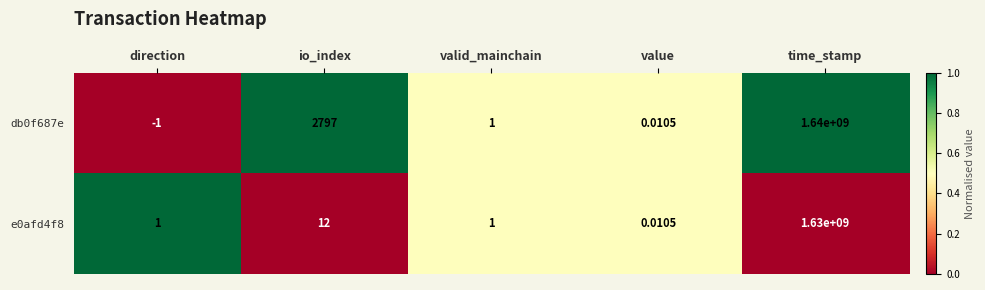

At which label does db0f687e first exceed 1?

io_index